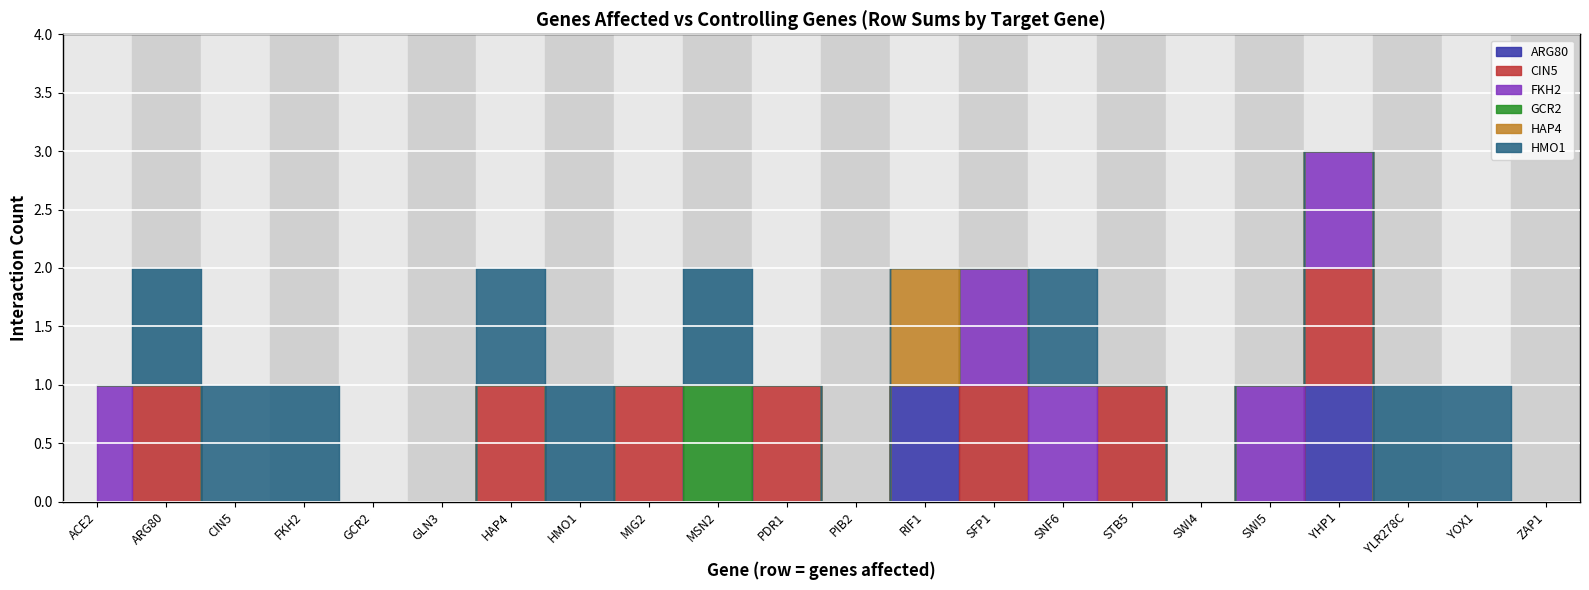

True or false: HMO1 and ARG80 intersect in this chart.

True